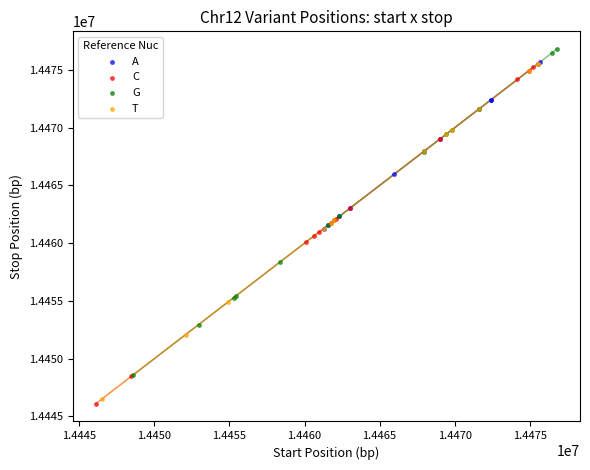

Which series reaches the maximum Y coordinate?

G